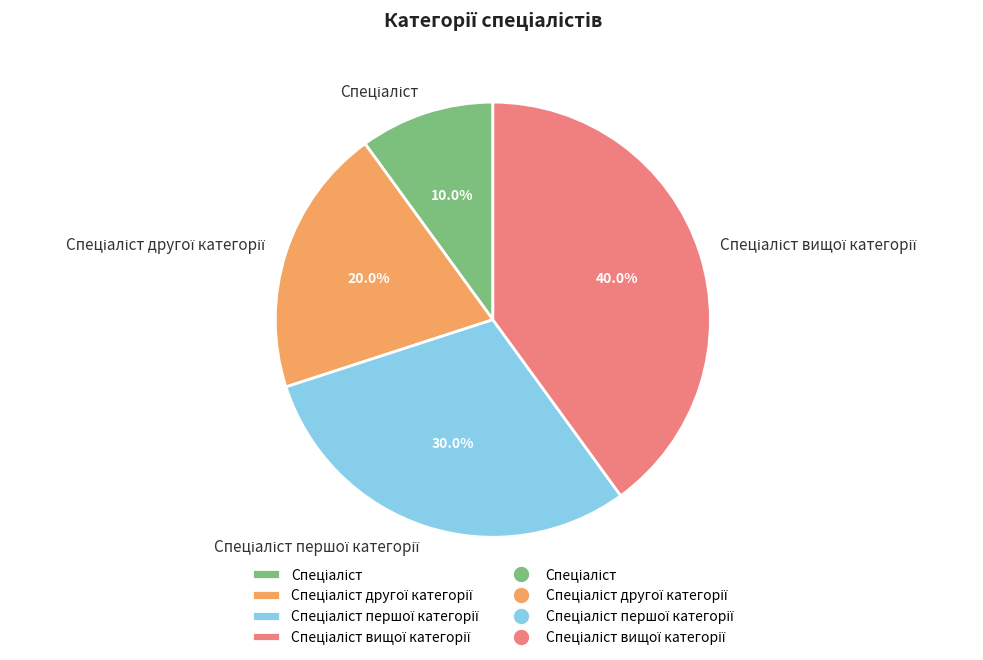

Does any single category account for the majority?

No